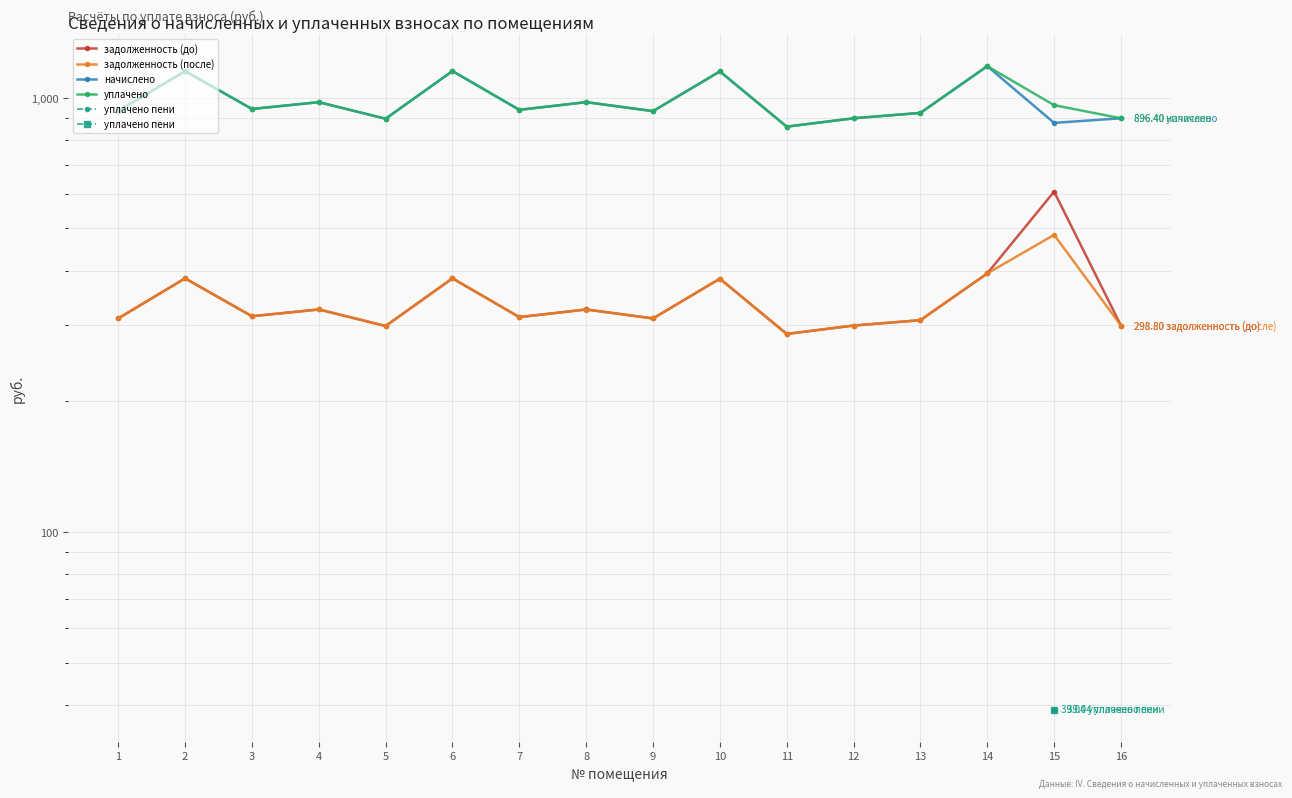

True or false: уплачено and задолженность (до) cross at least once.

False